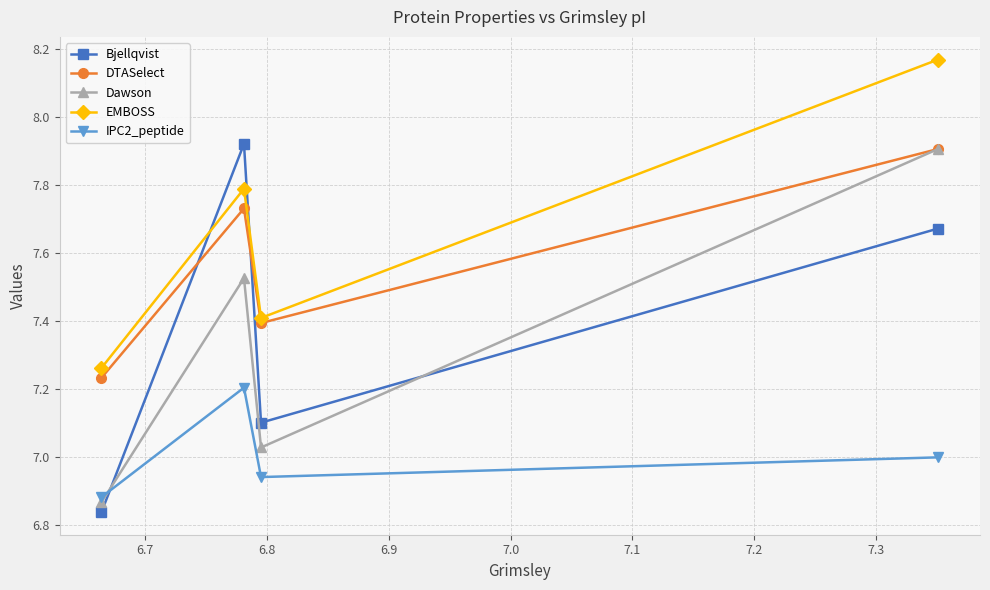

Count the number of categories in the chart.

4